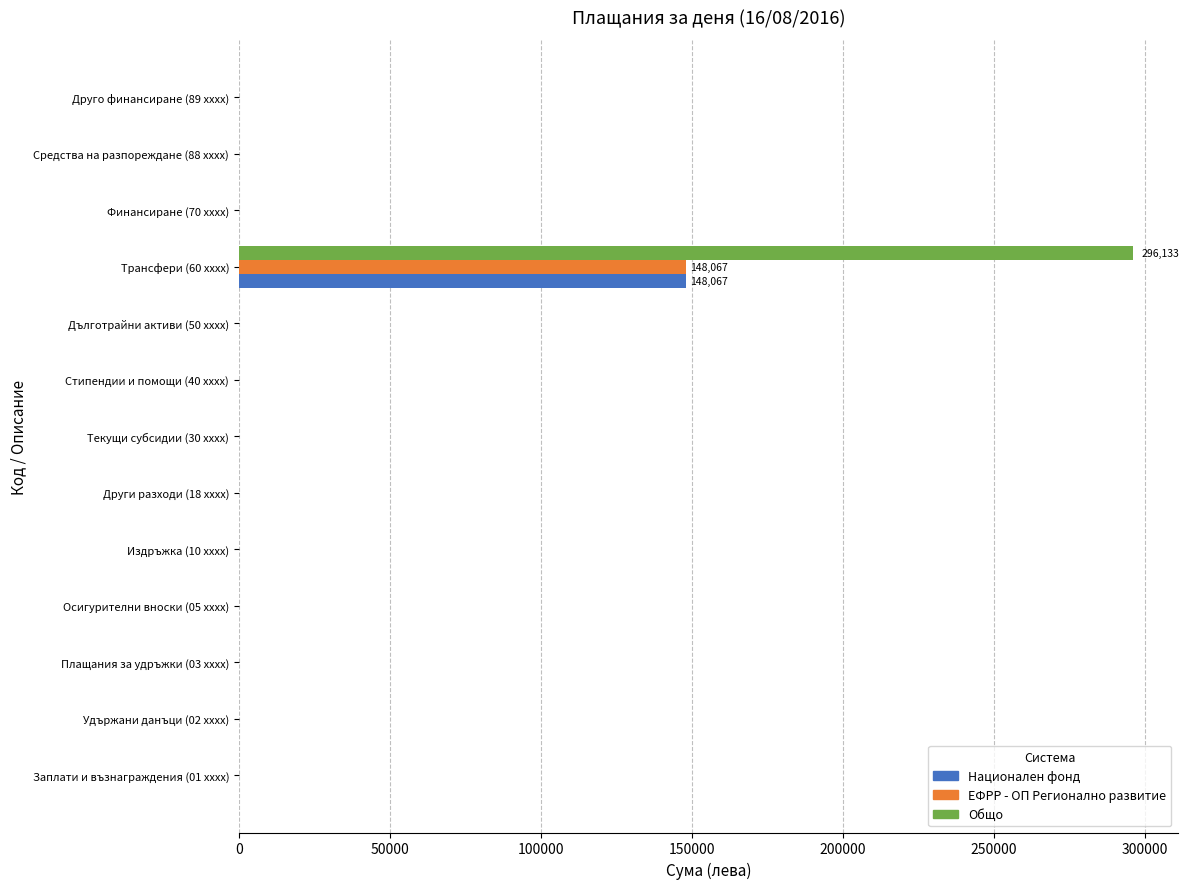

At which category is the sum across all series the highest?

Трансфери (60 xxxx)